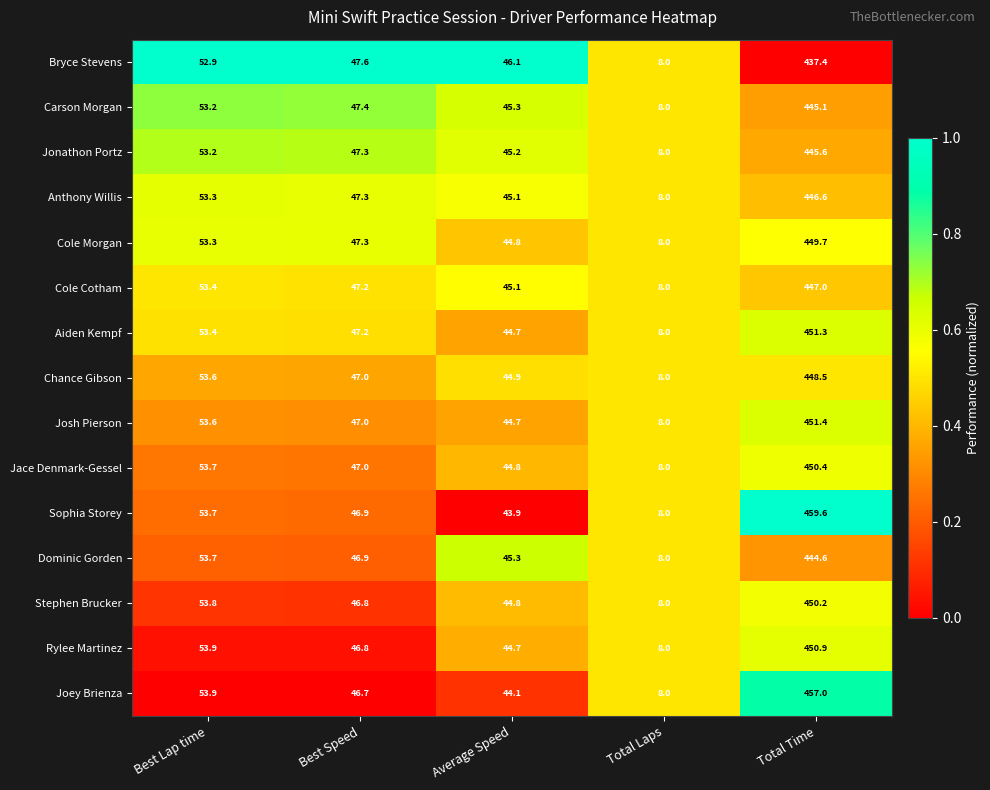

At which category is the sum across all series the highest?

Total Time